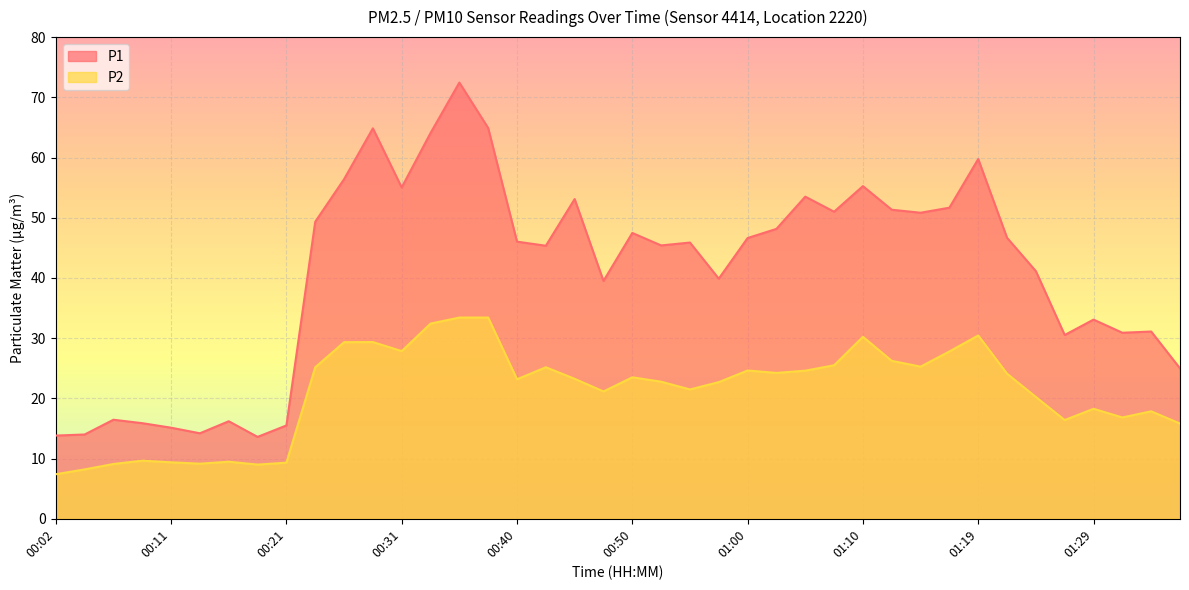

True or false: P2 has a value of 31.1 at 00:40.

False